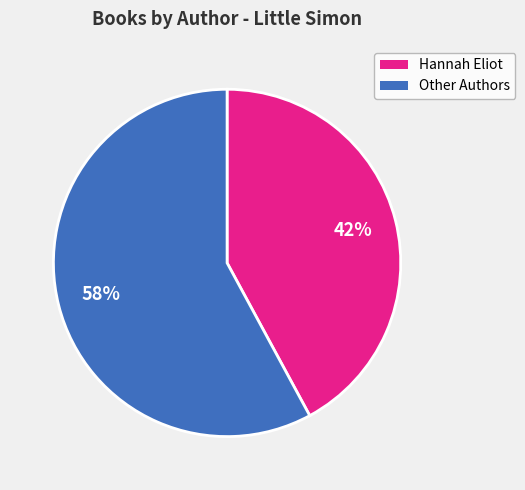

To the nearest percent, what is the average slice percentage?

50%